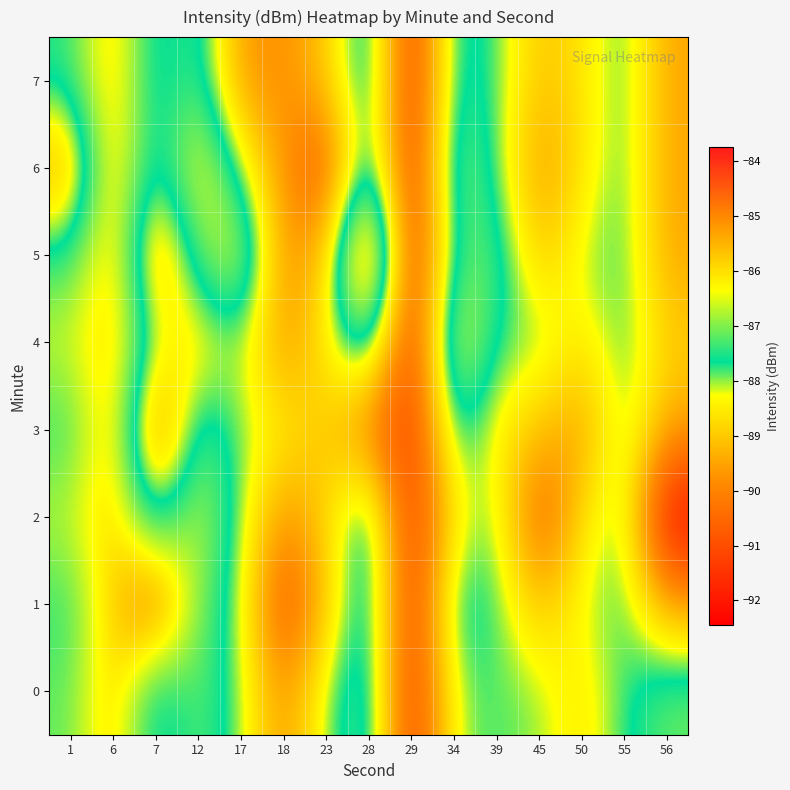

Which has a higher value, 23 or 12?

12